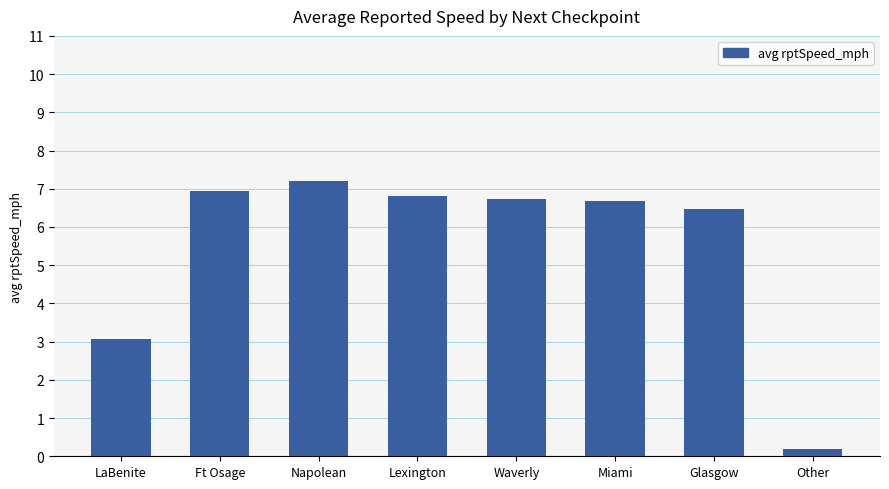

What is the greatest value displayed?

7.2